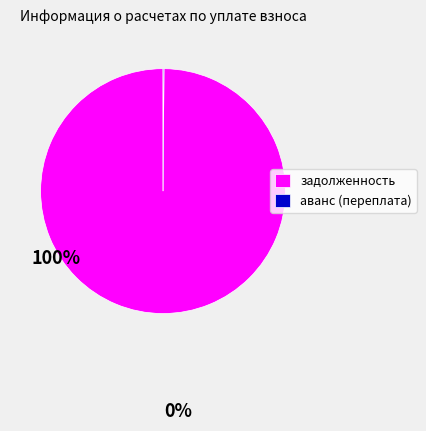

What is the largest slice in the pie chart?

задолженность